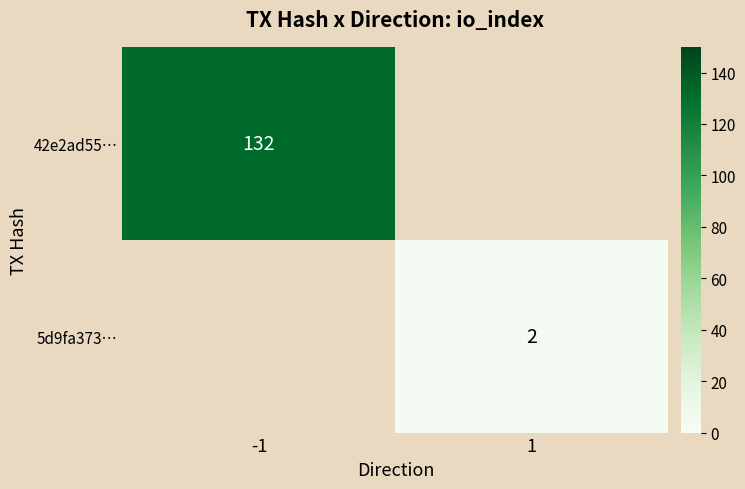

At how many categories does at least one series exceed 17?

1